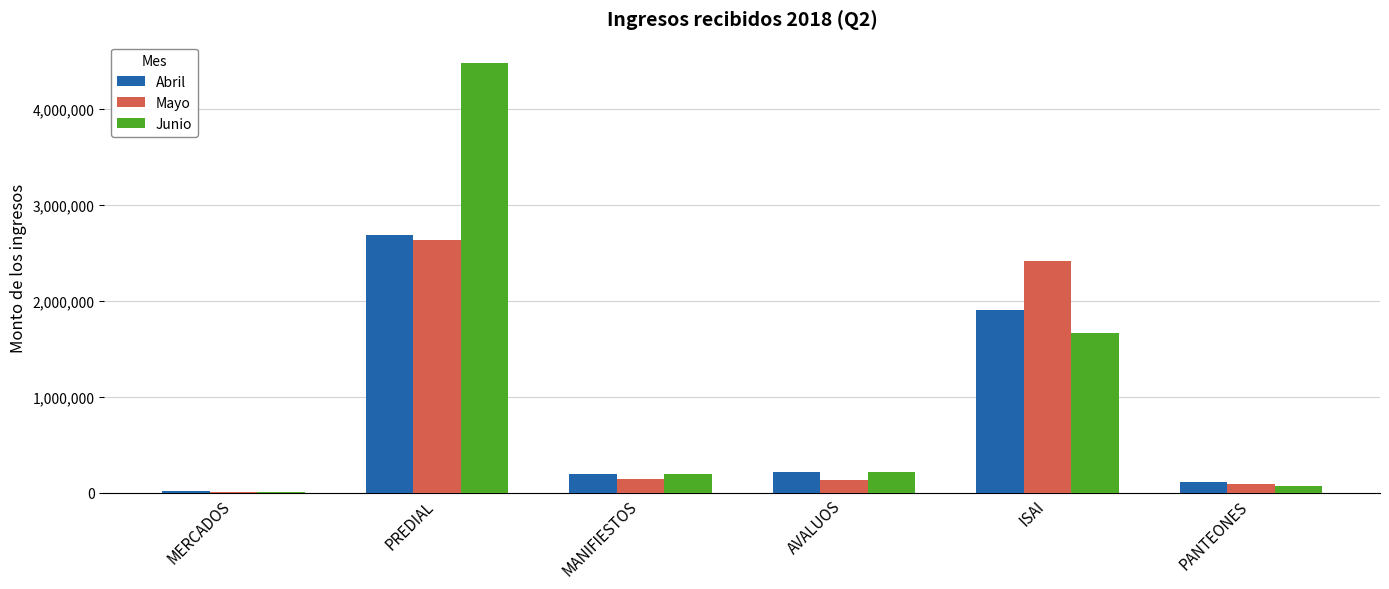

At which label does Abril first exceed 215379?

PREDIAL